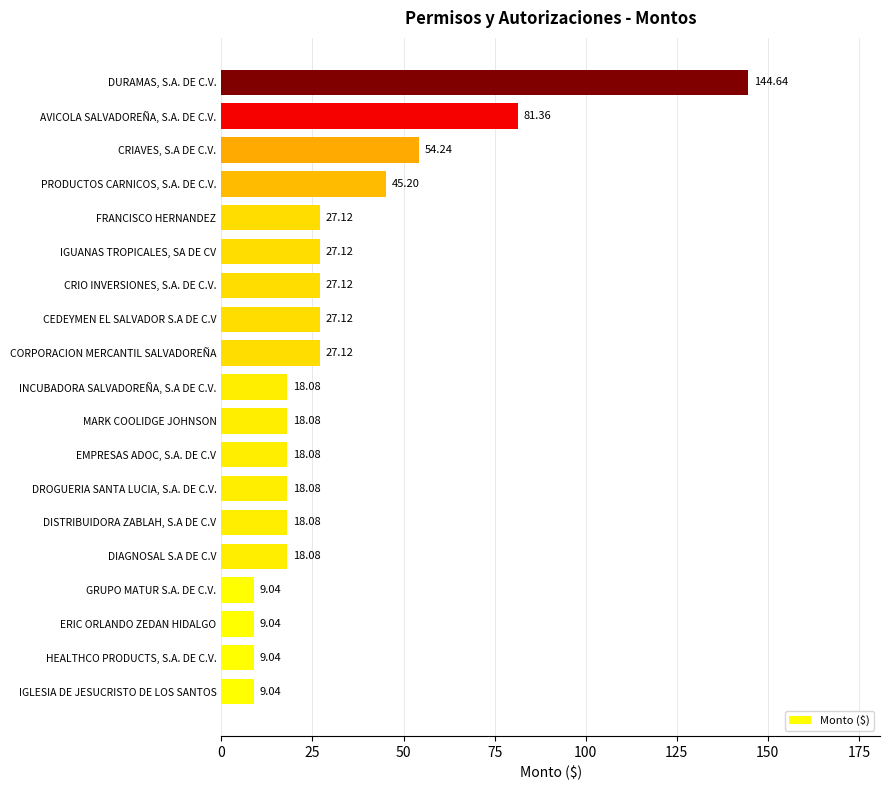

What is the sum of all values?

605.7